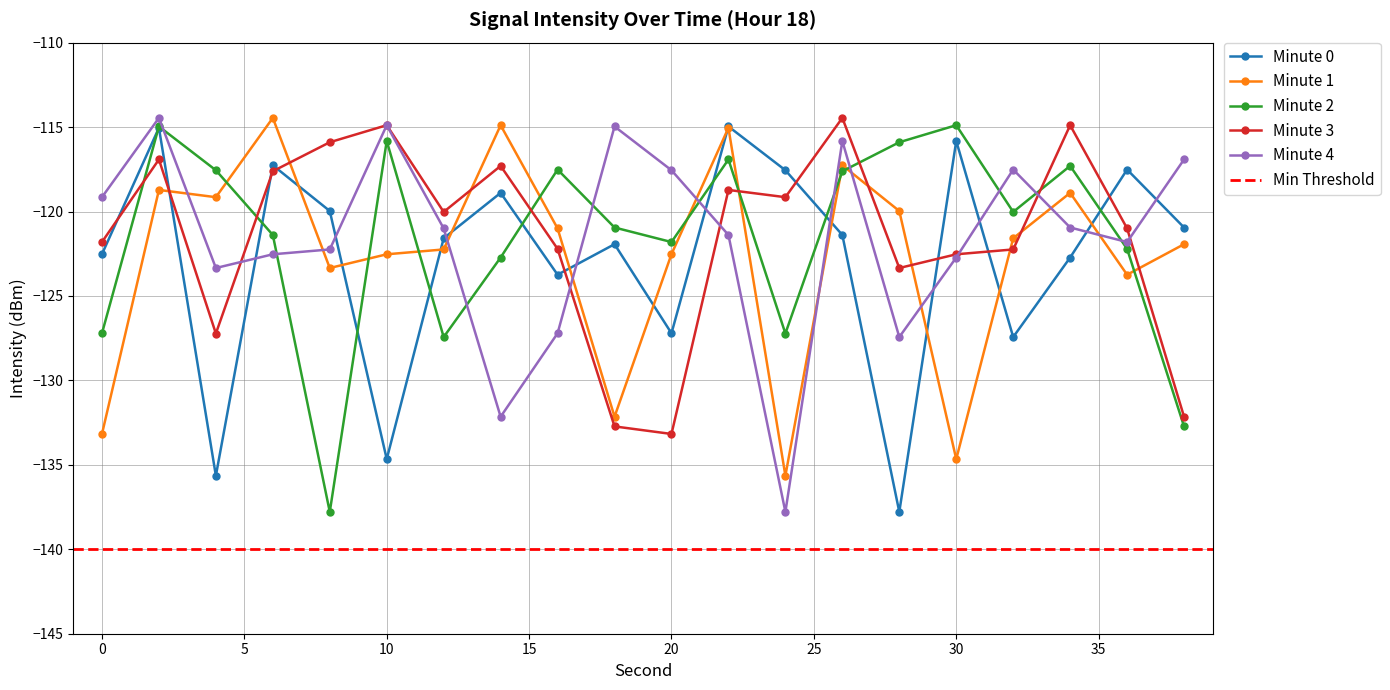

Which series has the widest spread of values?

Minute 4